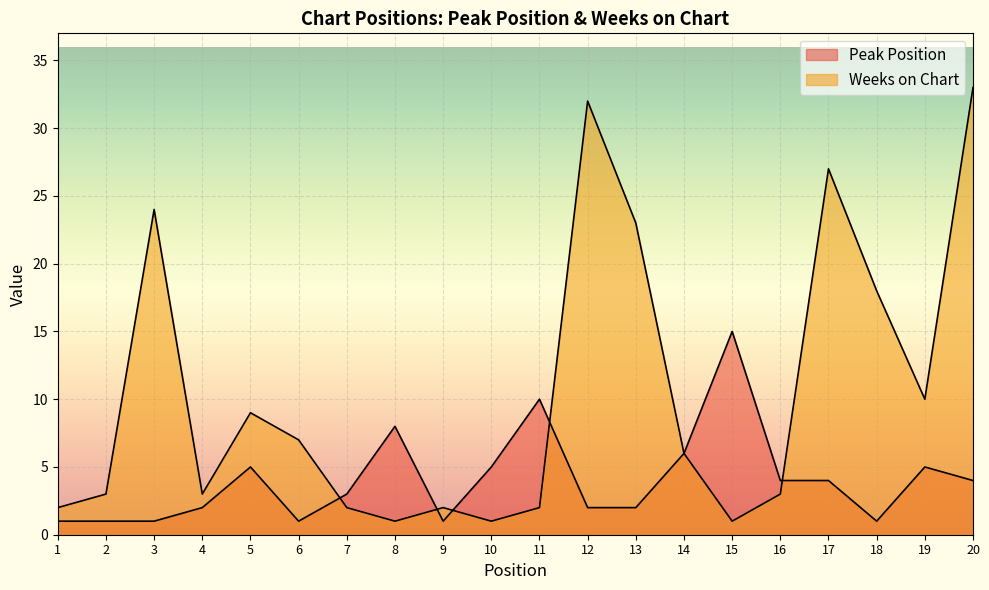

Reading left to right, transcribe all the data shown in this chart.

Peak Position: 1=1	2=1	3=1	4=2	5=5	6=1	7=3	8=8	9=1	10=5	11=10	12=2	13=2	14=6	15=15	16=4	17=4	18=1	19=5	20=4
Weeks on Chart: 1=2	2=3	3=24	4=3	5=9	6=7	7=2	8=1	9=2	10=1	11=2	12=32	13=23	14=6	15=1	16=3	17=27	18=18	19=10	20=33